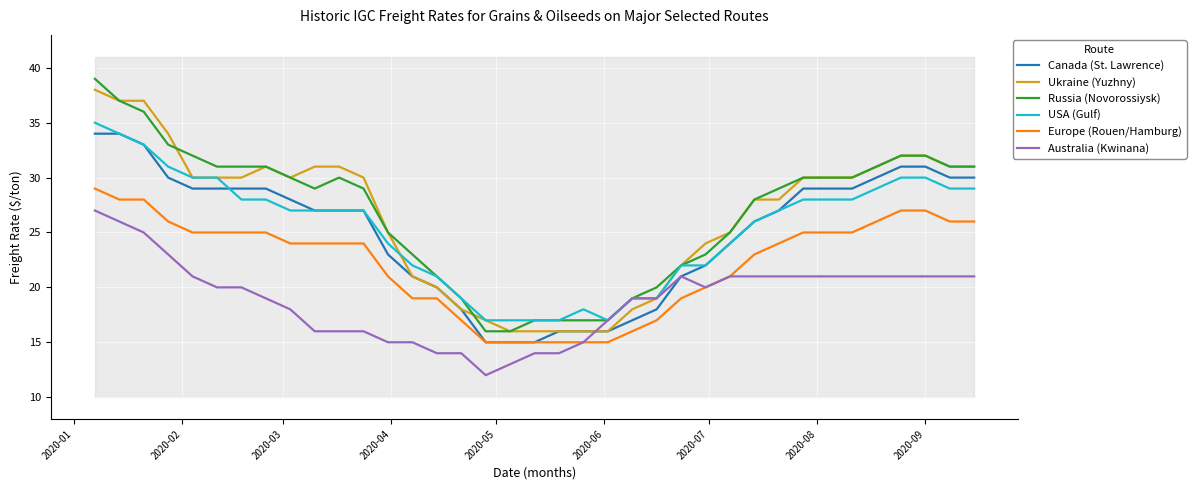

What is the value of the Australia (Kwinana) point at the 3rd from the left?

25